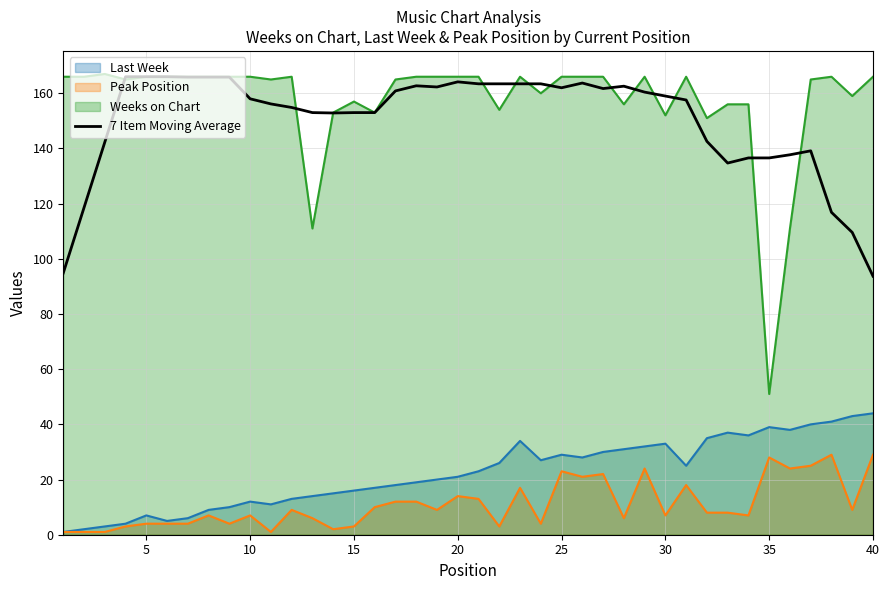

What is the total value across all series at 20?

365.1